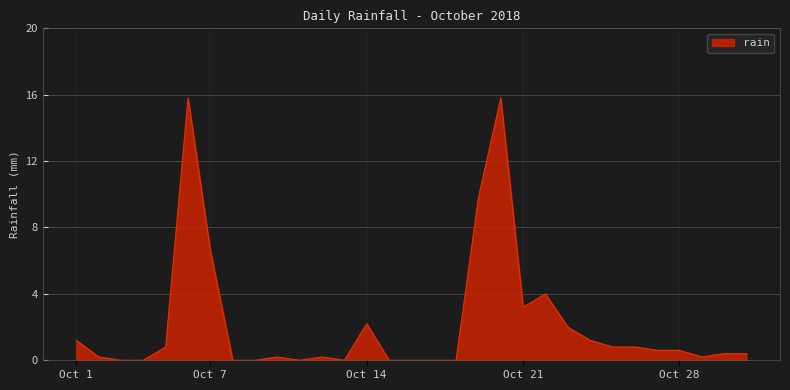

True or false: there are more than 0 points higher than both neighbors.

True